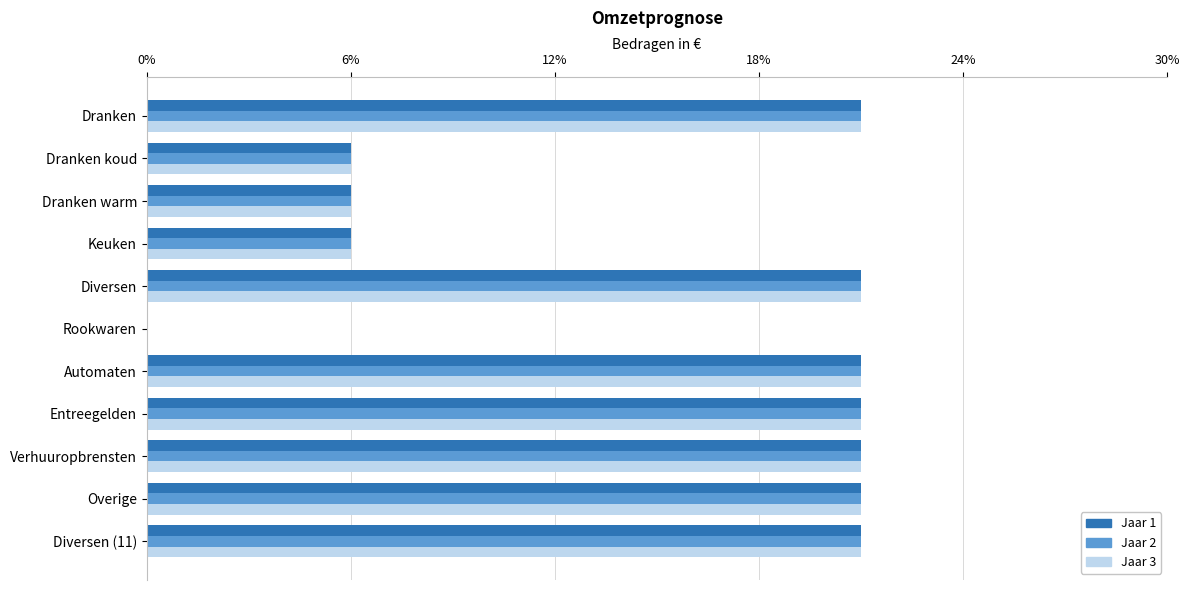

What is the total value across all series at Dranken?

63